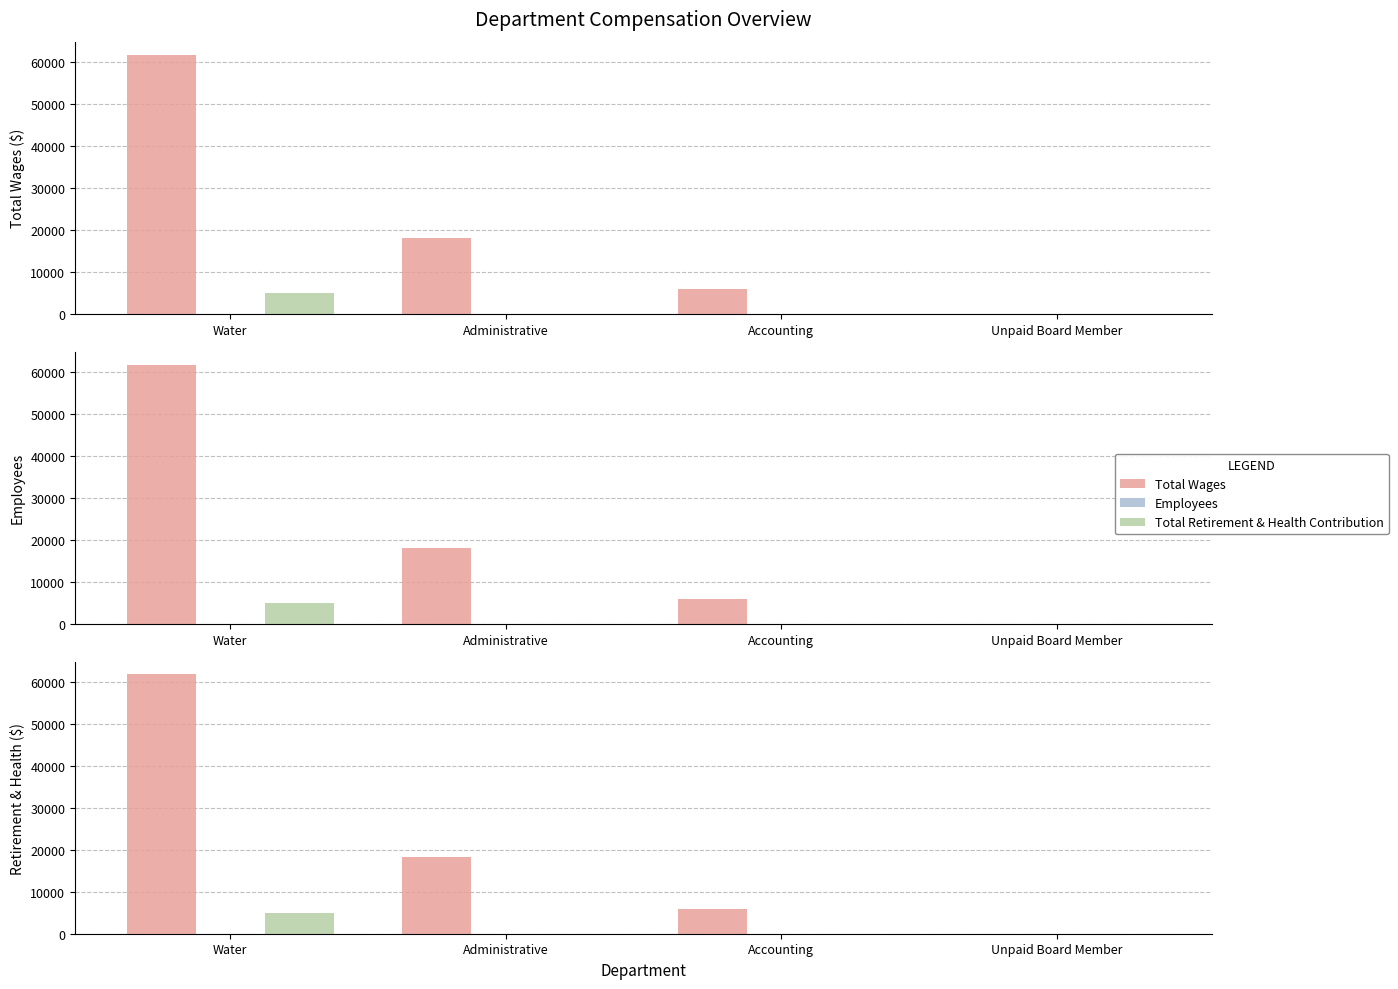

What is the average value of the Total Retirement & Health Contribution series?

1238